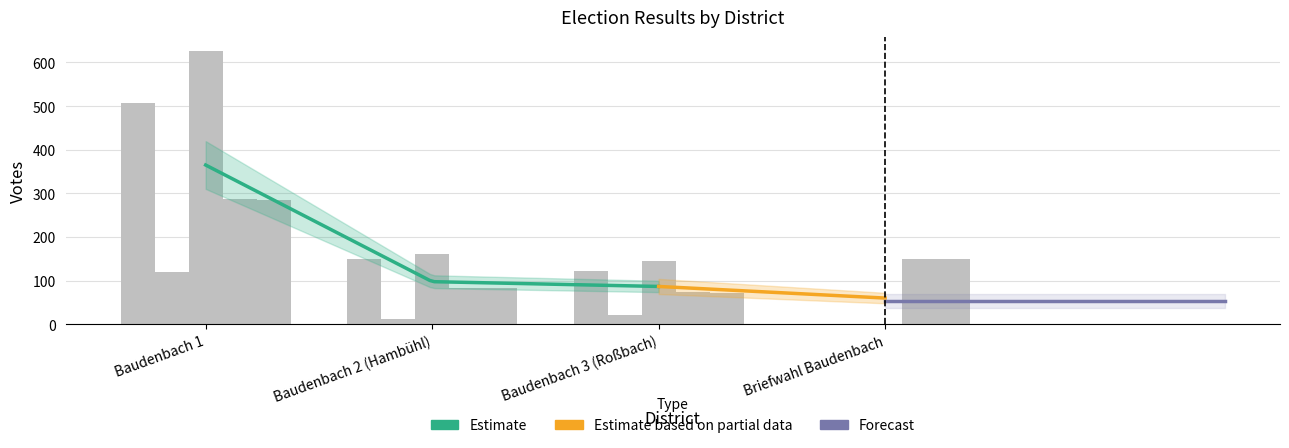

Where is A1 nearest to the value 253?

Baudenbach 2 (Hambühl)